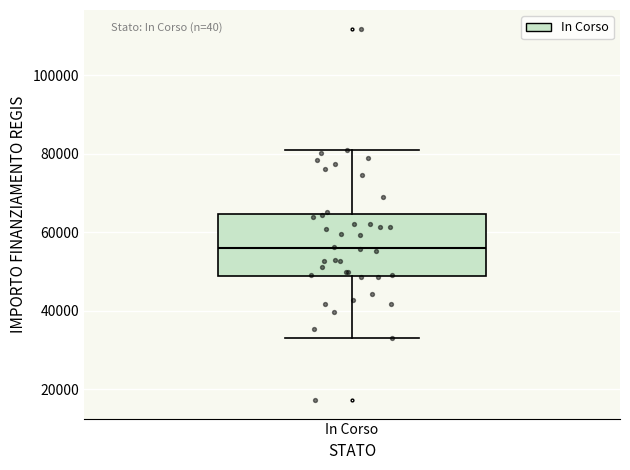

Read this box plot against the y-axis: the position of the median line, the range covered by the box, and the ends of both whiskers. The values are not printed on the chart, so give them approximately, as read against the axis.

median 56000, box 50000 to 64000, whiskers 32000 to 80000